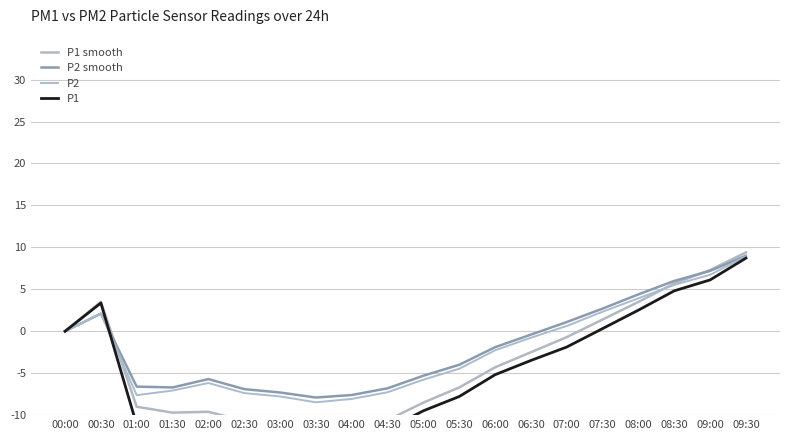

The value of P2 smooth at 00:30 is 2.1. True or false?

True